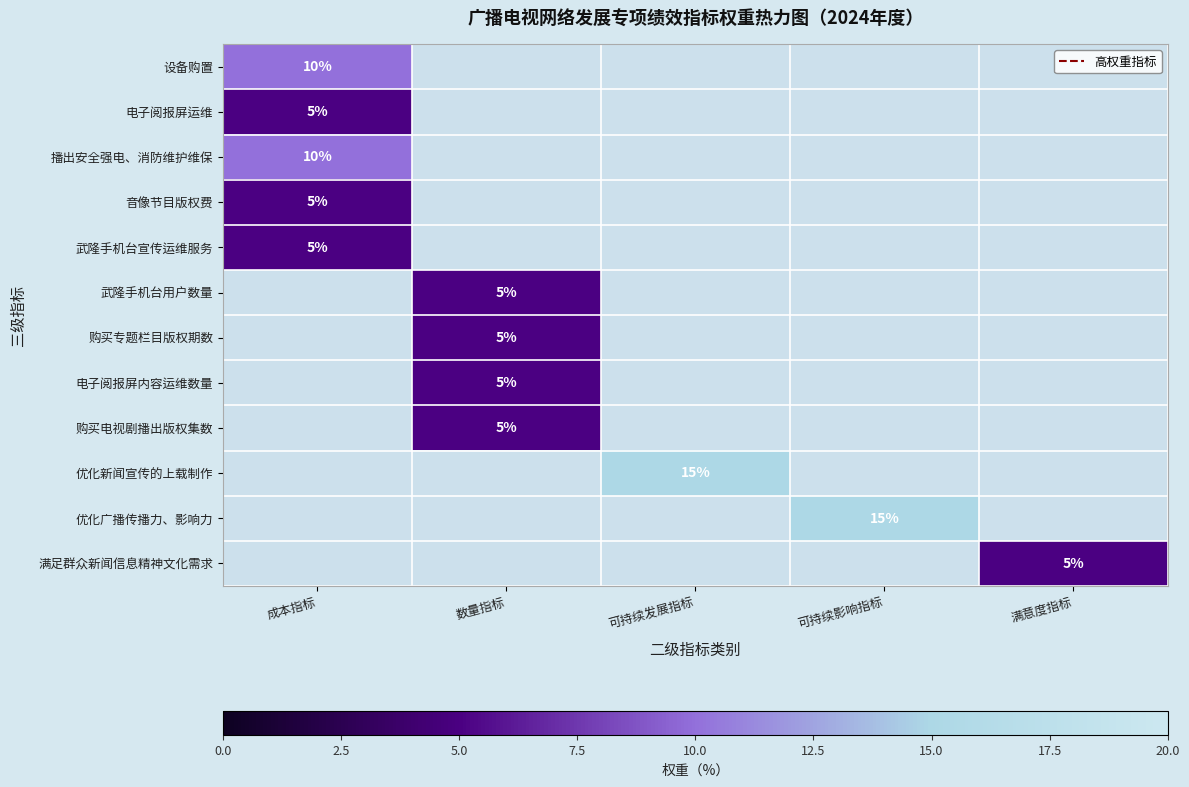

Between 数量指标 and 成本指标, which is larger?

成本指标